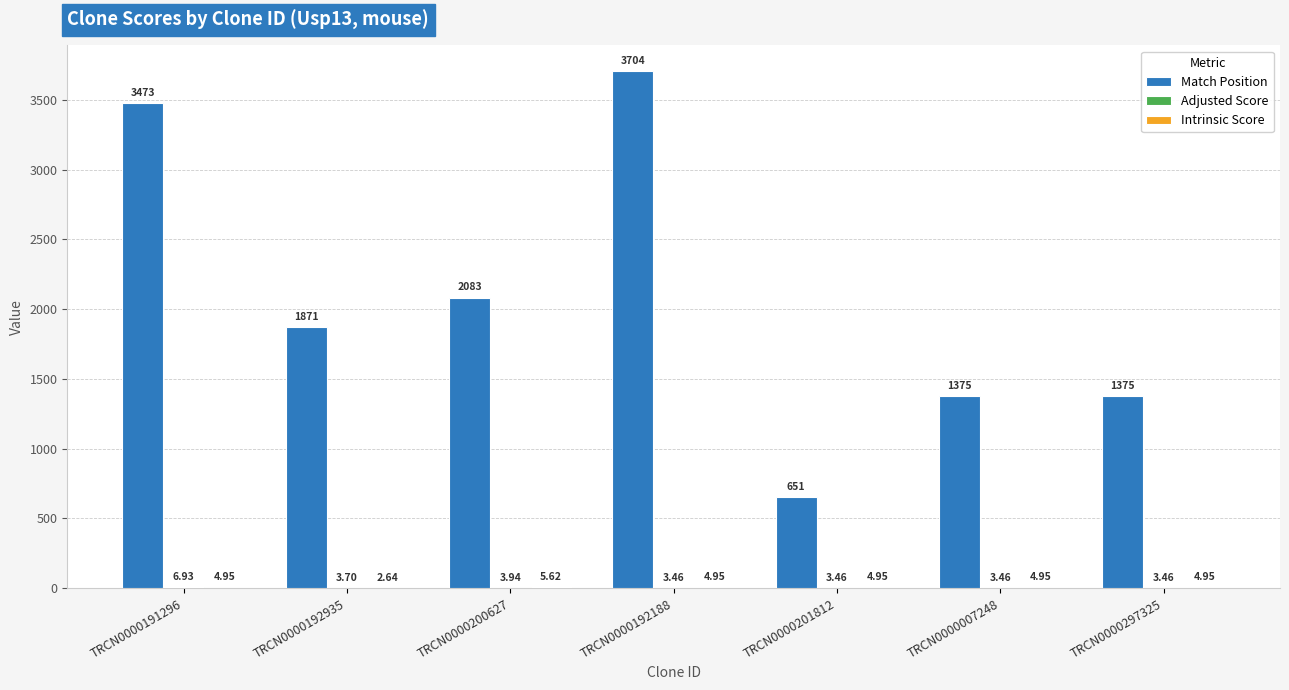

Which series changed the most between TRCN0000192935 and TRCN0000007248?

Match Position